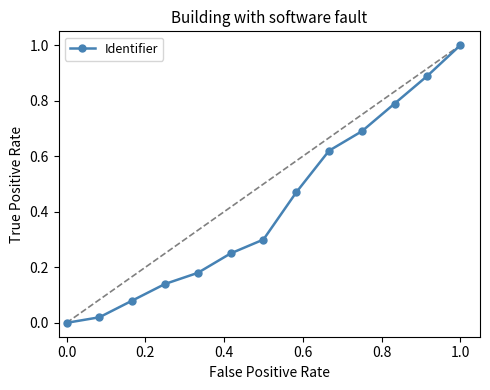

What is the maximum value shown in the chart?

1.0